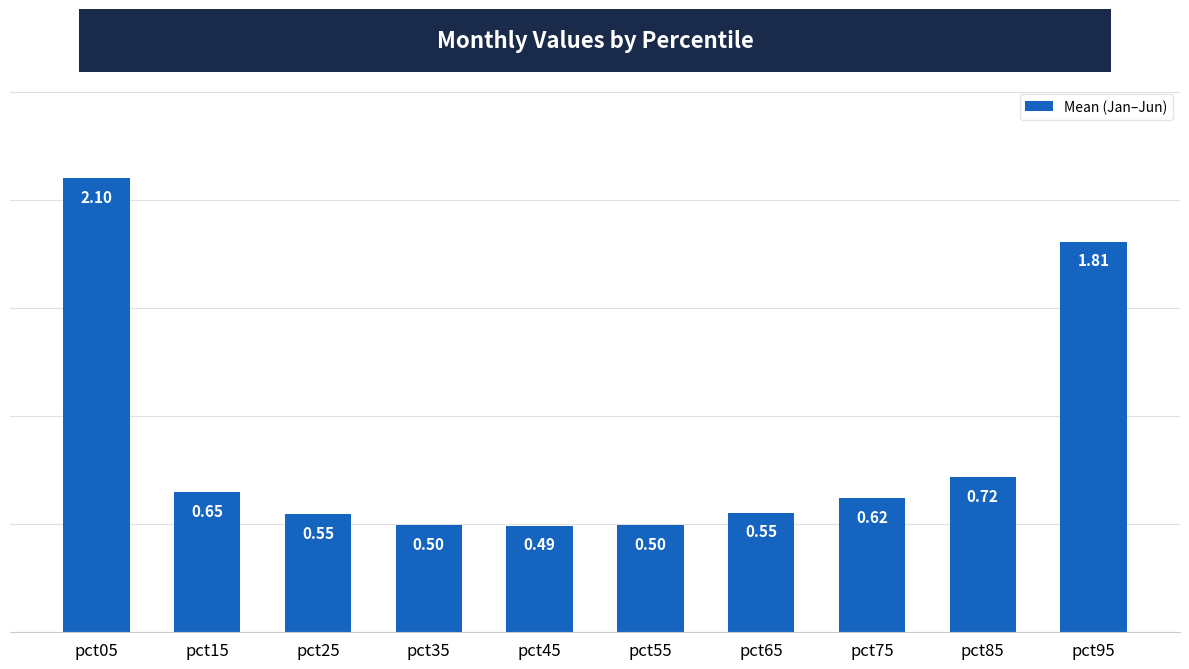

Read the value at pct95.

1.8